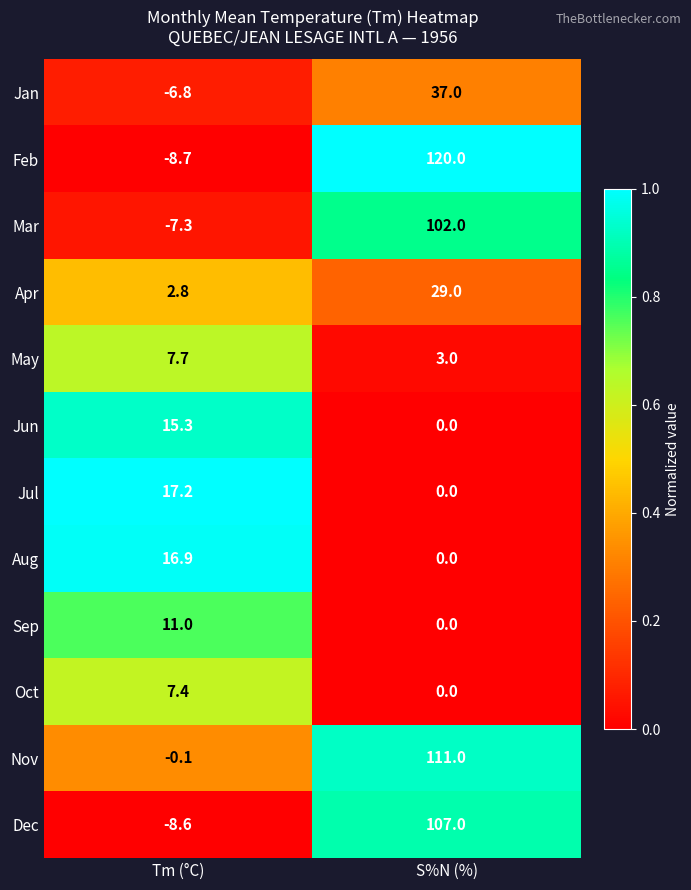

What is the total value across all series at S%N (%)?

509.0